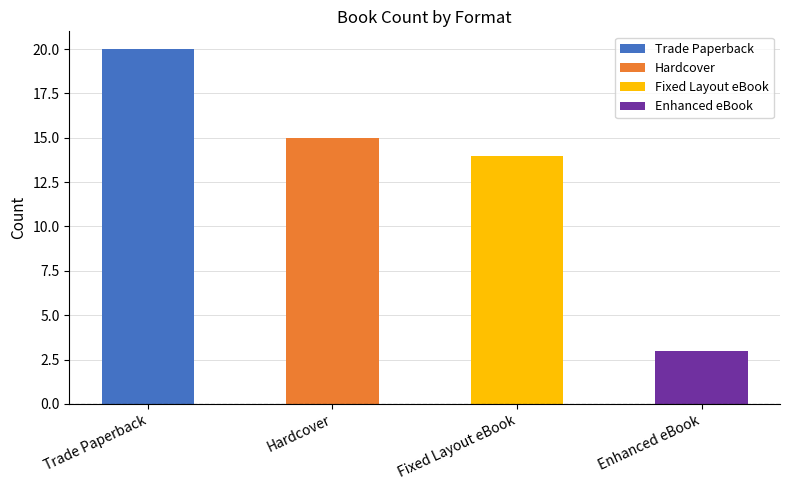

Is it true that Trade Paperback equals 4 at Trade Paperback?

False